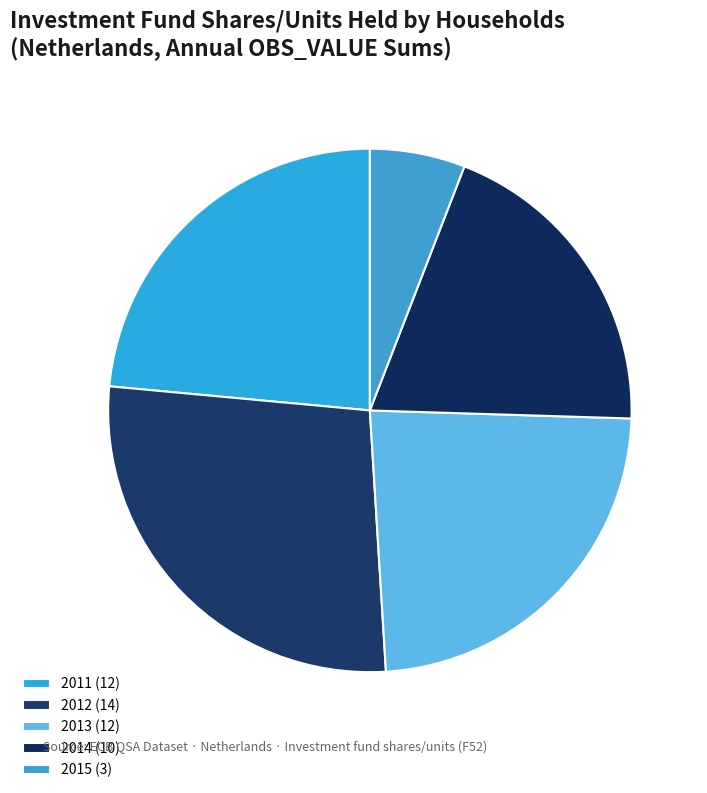

To the nearest percent, what is the average slice percentage?

20%